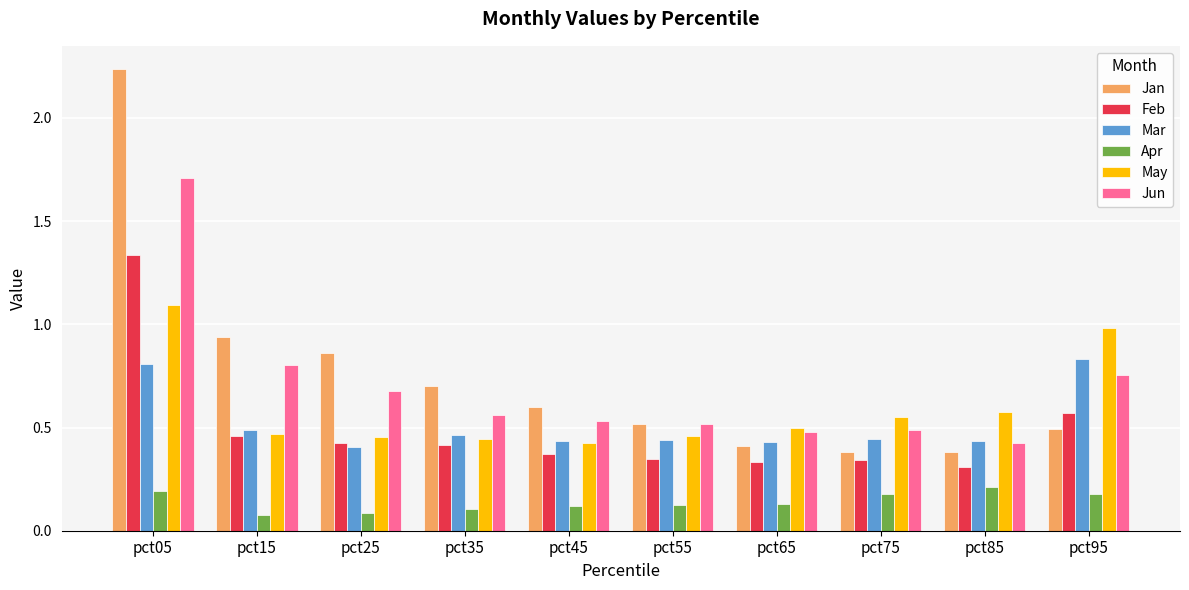

Which series has the largest total across all categories?

Jan